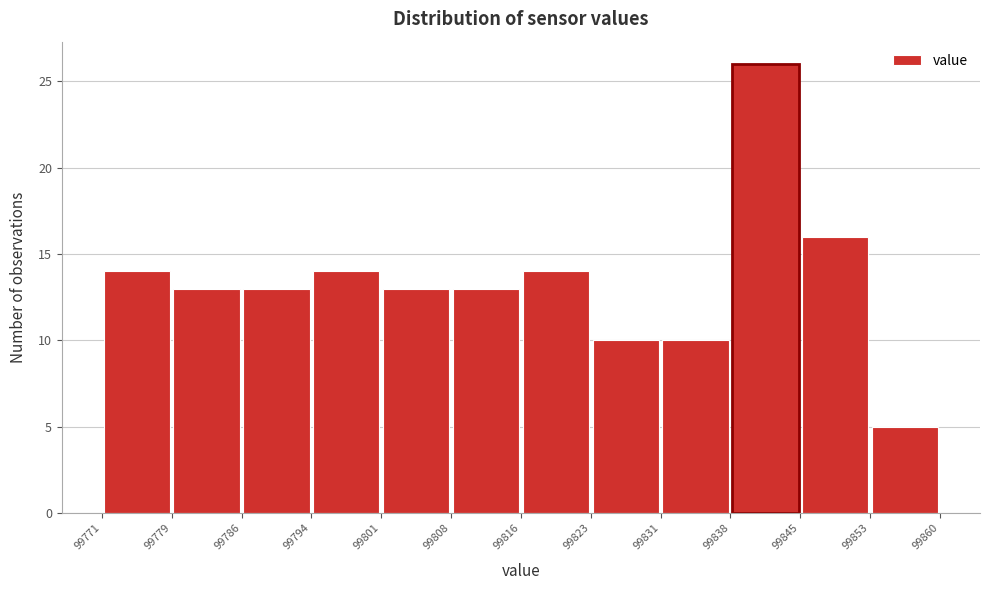

Reading left to right, list every bar in this chart as the range it spans on the x-axis followed by its height. The values are not printed on the chart, so give them approximately, as read against the axis.

99771 to 99779: 14
99779 to 99786: 13
99786 to 99794: 13
99794 to 99801: 14
99801 to 99808: 13
99808 to 99816: 13
99816 to 99823: 14
99823 to 99831: 10
99831 to 99838: 10
99838 to 99845: 26
99845 to 99853: 16
99853 to 99860: 5